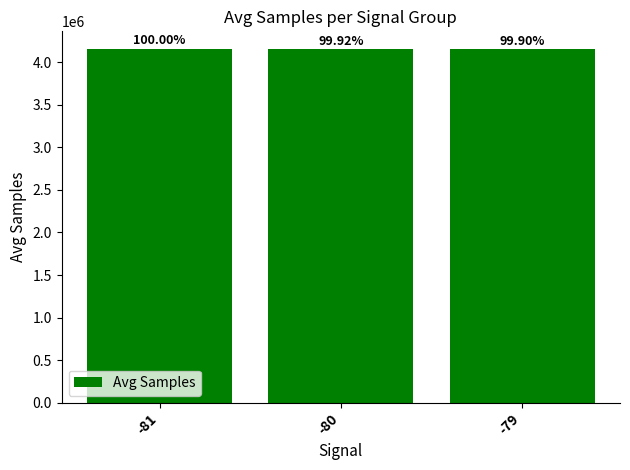

Between -81 and -80, which is larger?

-81